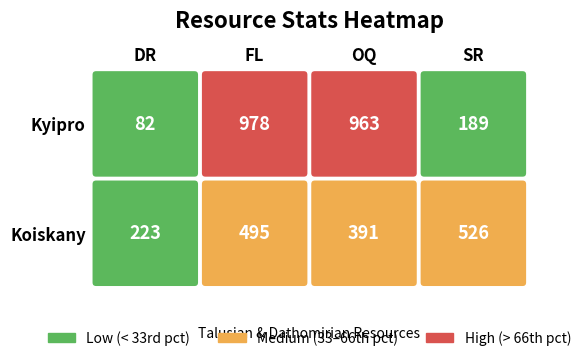

Where does the Kyipro series first go above 963?

FL